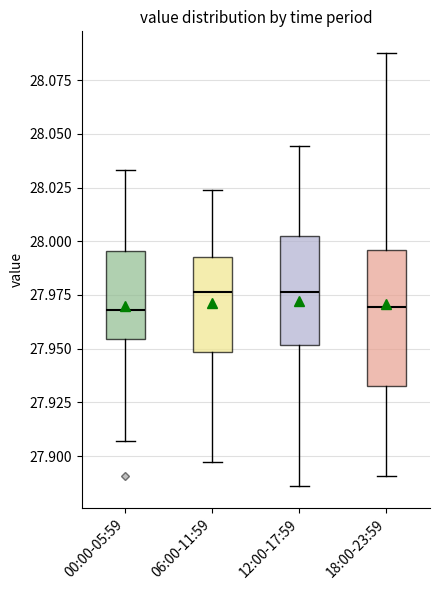

Reading left to right, transcribe this box plot: for each box, give where its median line is, the range the box spans, and where its two whiskers end, as read against the y-axis. The values are not printed on the chart, so give them approximately, as read against the axis.

00:00-05:59: median 27.970, box 27.955 to 27.995, whiskers 27.905 to 28.035
06:00-11:59: median 27.975, box 27.950 to 27.995, whiskers 27.895 to 28.025
12:00-17:59: median 27.975, box 27.950 to 28.005, whiskers 27.885 to 28.045
18:00-23:59: median 27.970, box 27.935 to 27.995, whiskers 27.890 to 28.090